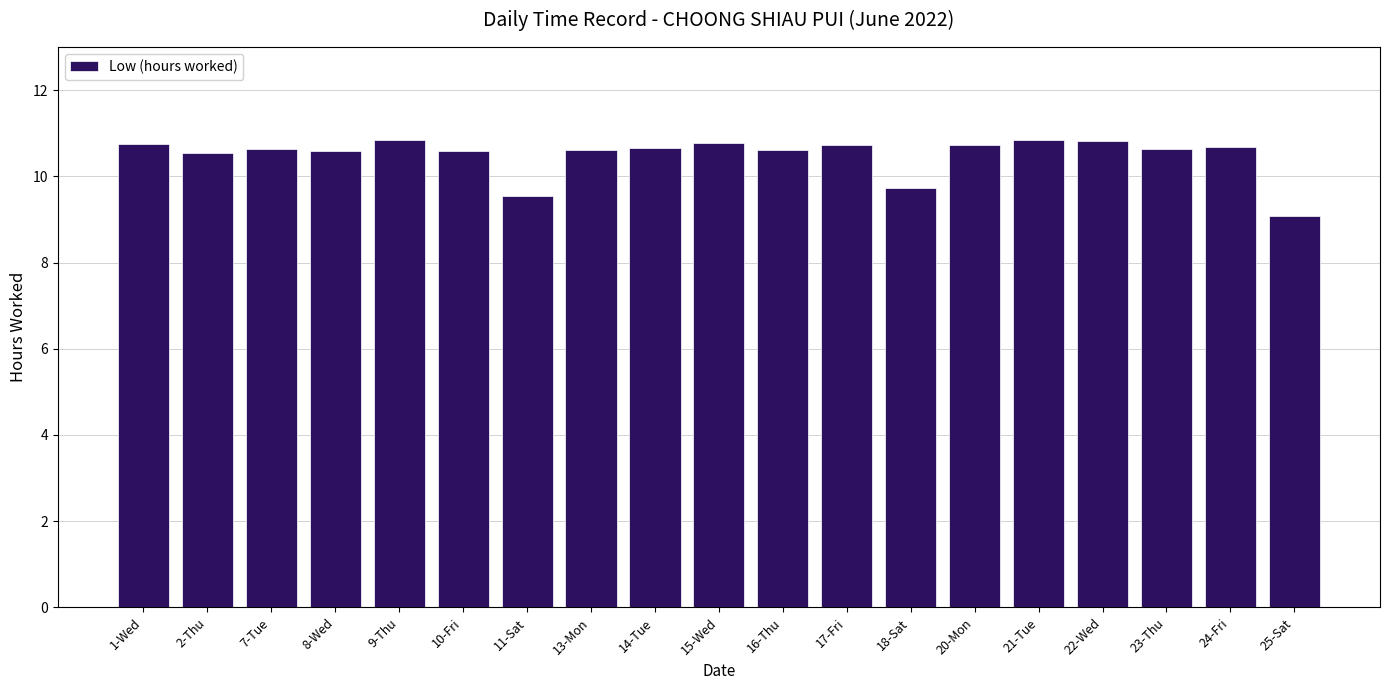

How many bars are there in total?

19